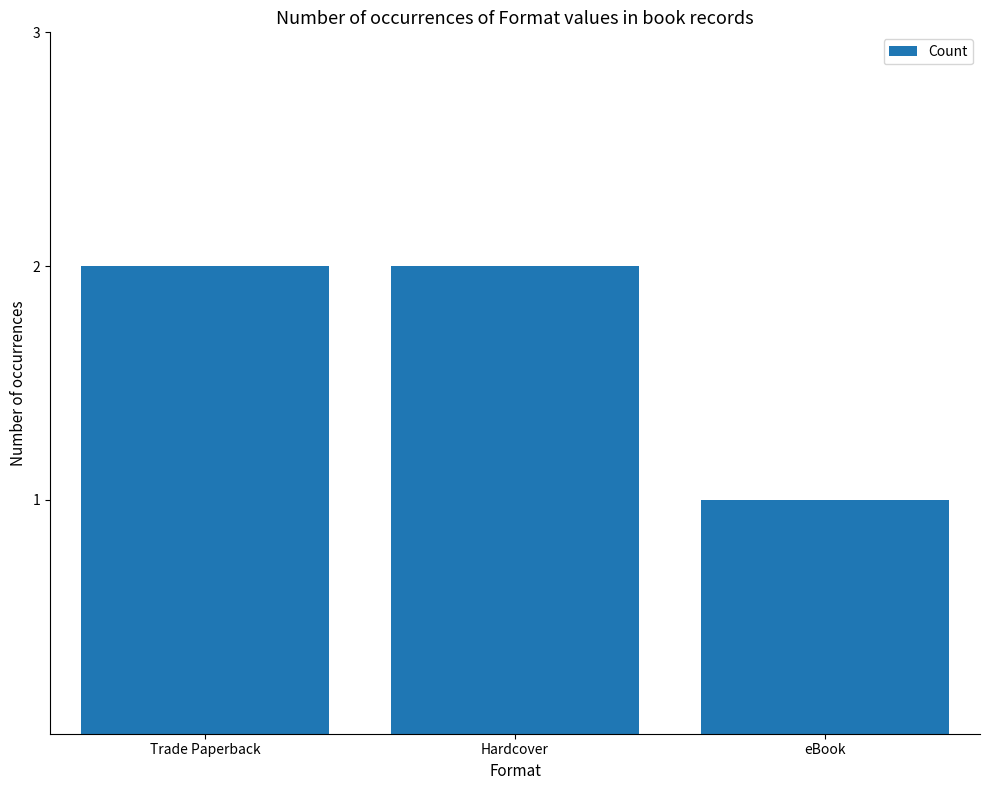

Reading left to right, list all the values displayed in this chart.

2	2	1